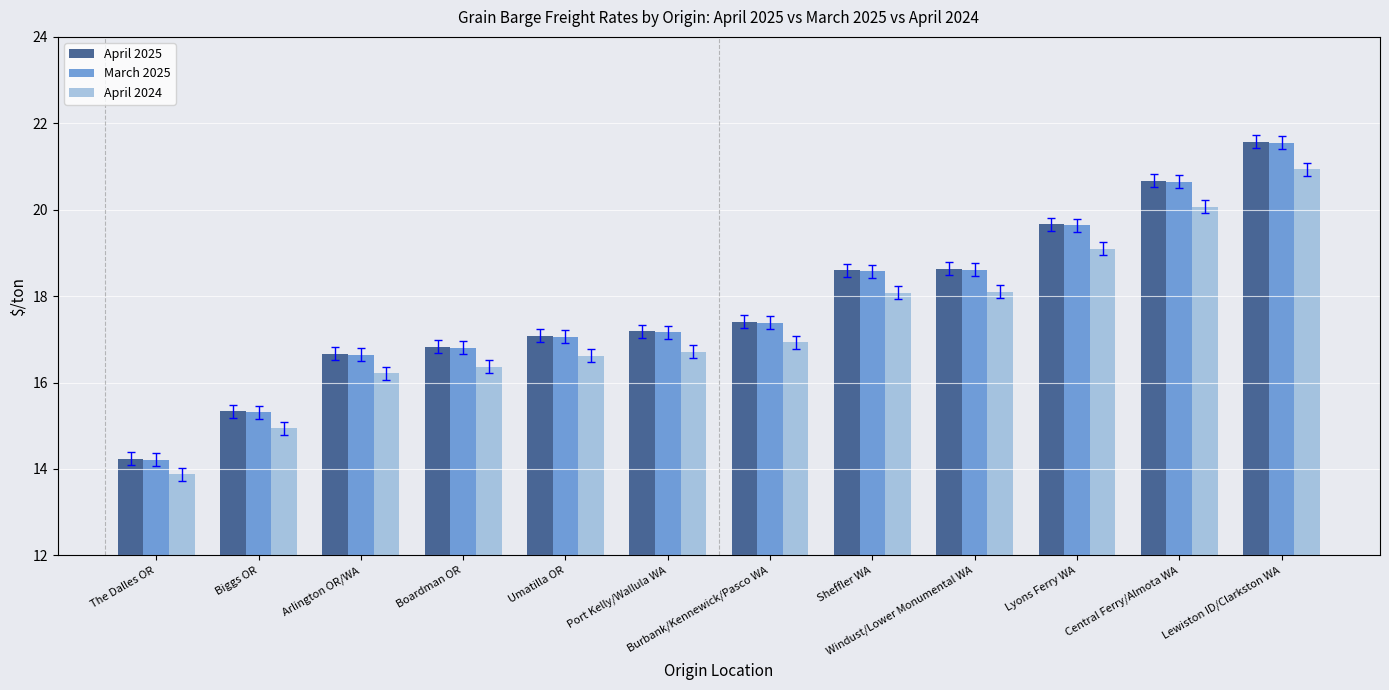

At which category is the sum across all series the highest?

Lewiston ID/Clarkston WA